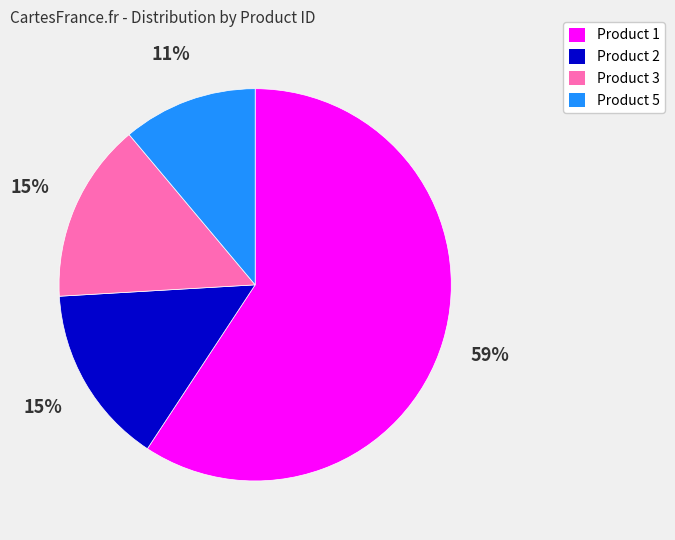

The Product 1 slice represents 59% of the pie. True or false?

True